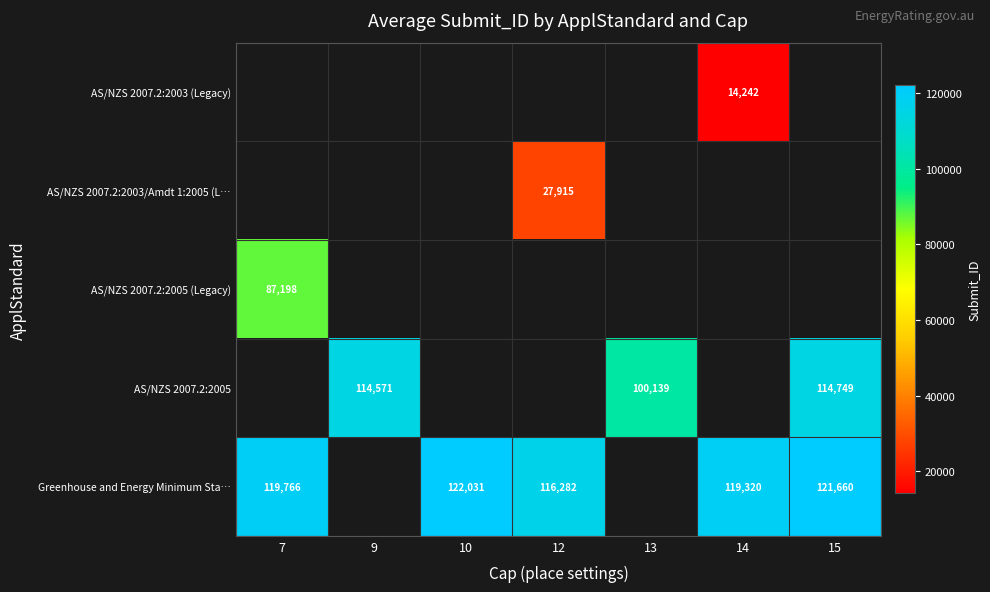

The value of AS/NZS 2007.2:2005 at 15 is 170016. True or false?

False